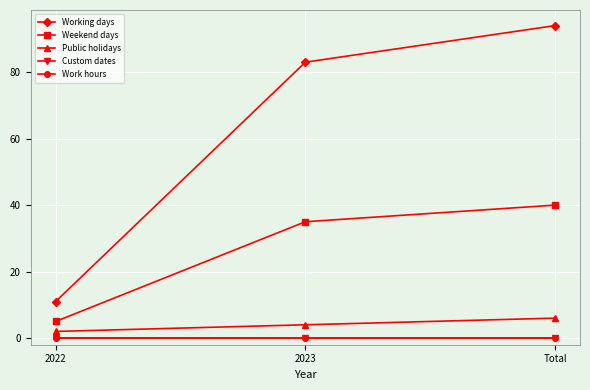

The value of Weekend days at 2023 is 35. True or false?

True